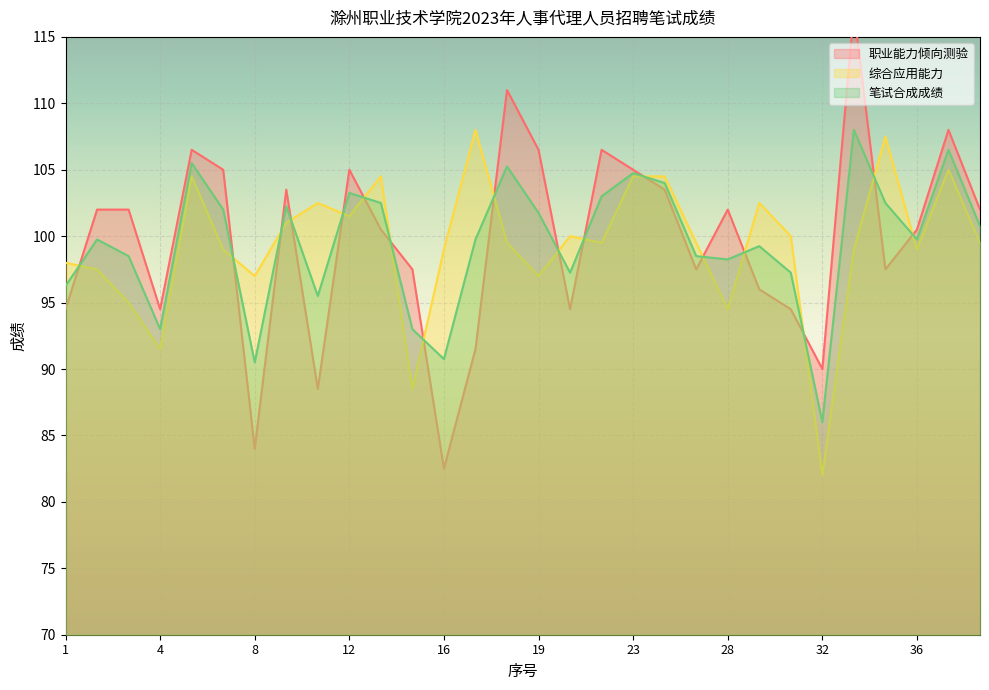

What is the minimum value for 笔试合成成绩?

86.0